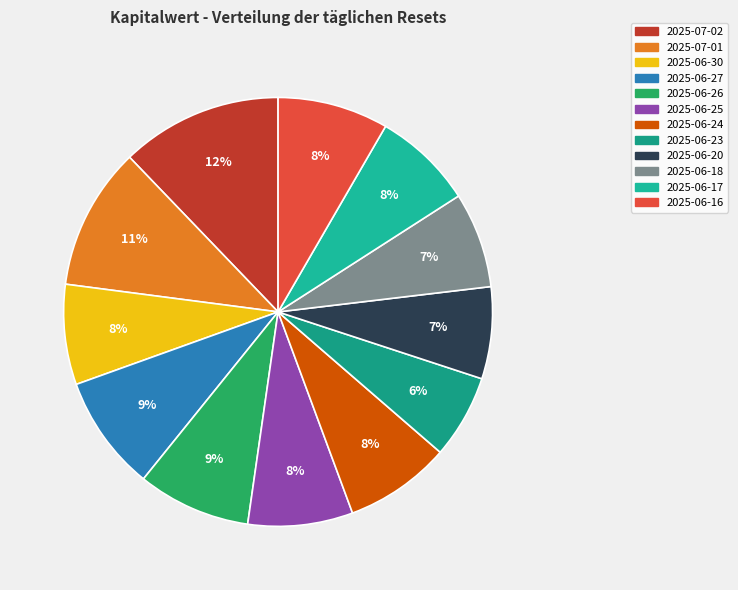

How much of the chart is everything except 2025-06-23?

93.7%